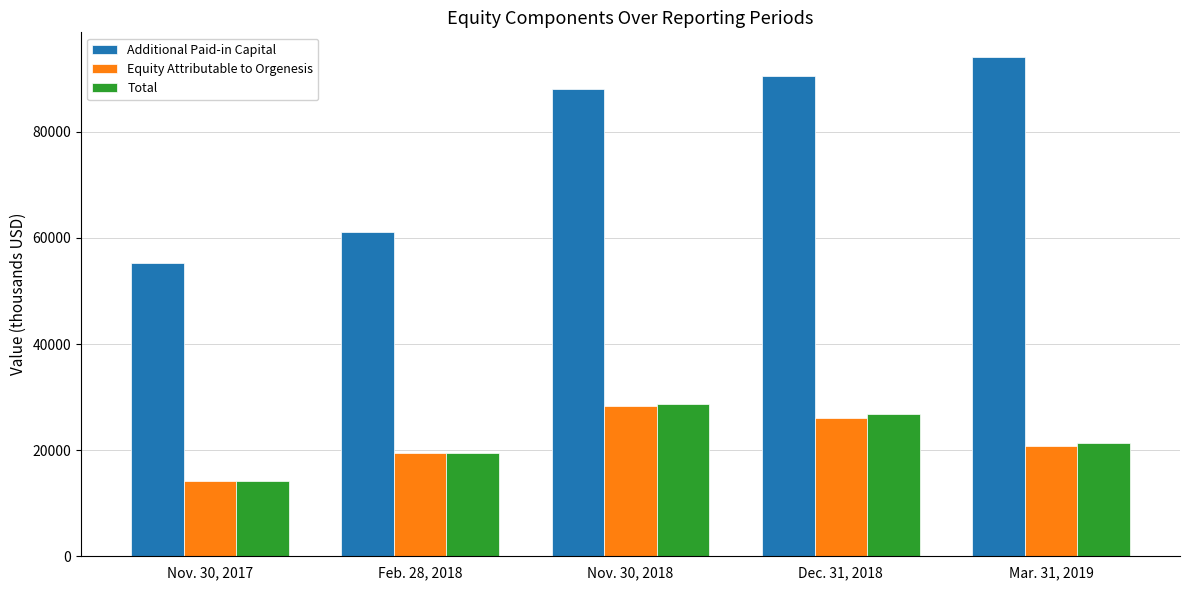

Which series has the largest total across all categories?

Additional Paid-in Capital